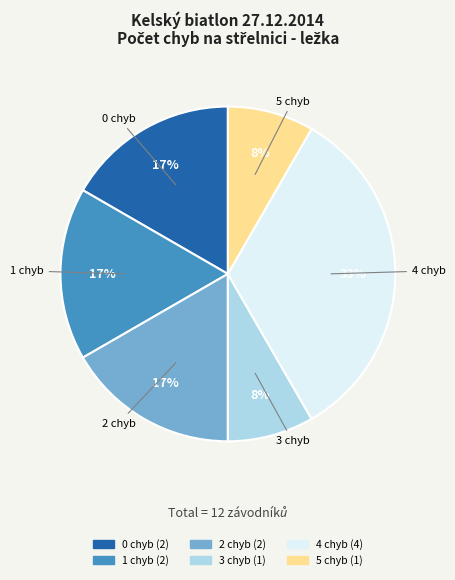

To the nearest percent, what is the difference between the largest and smallest slice percentages?

25%